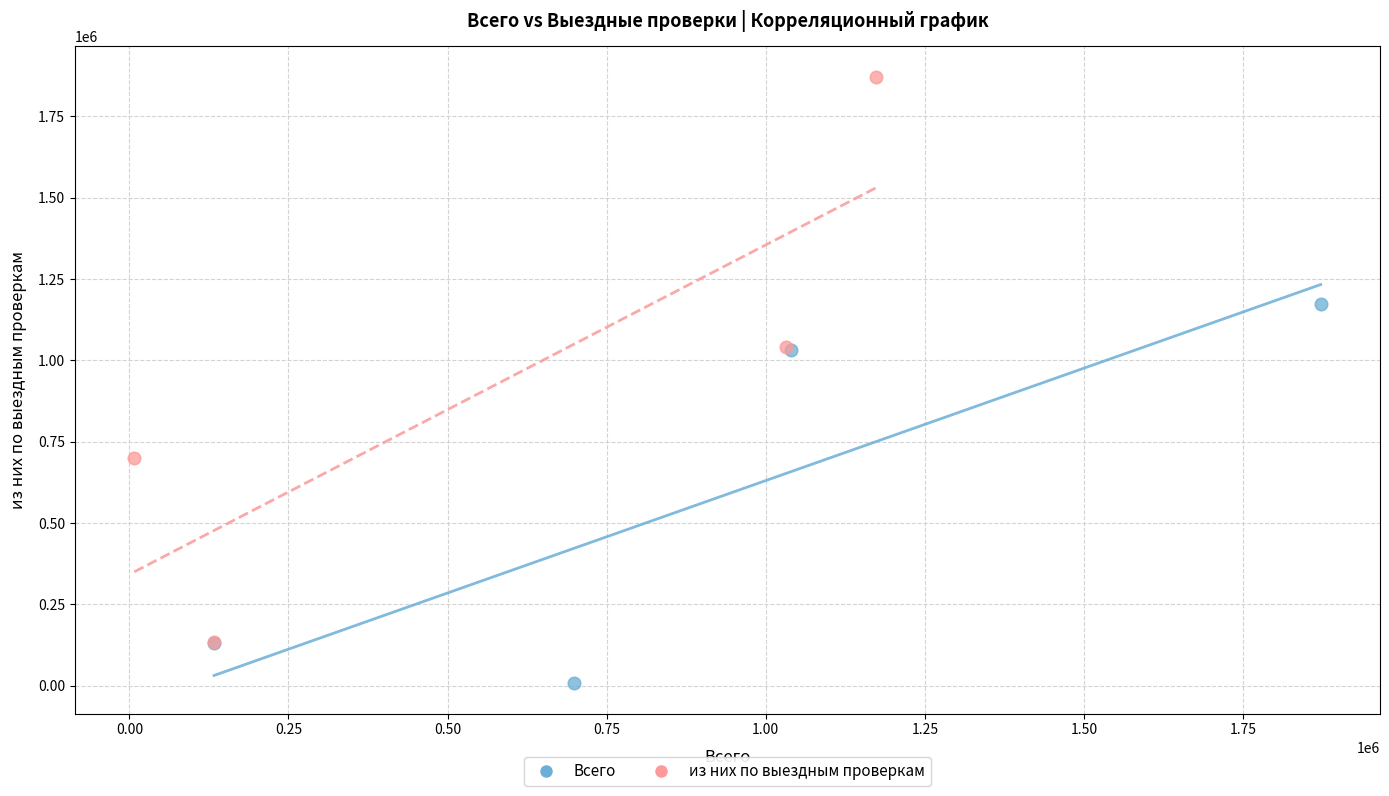

Which series reaches the minimum Y coordinate?

Всего